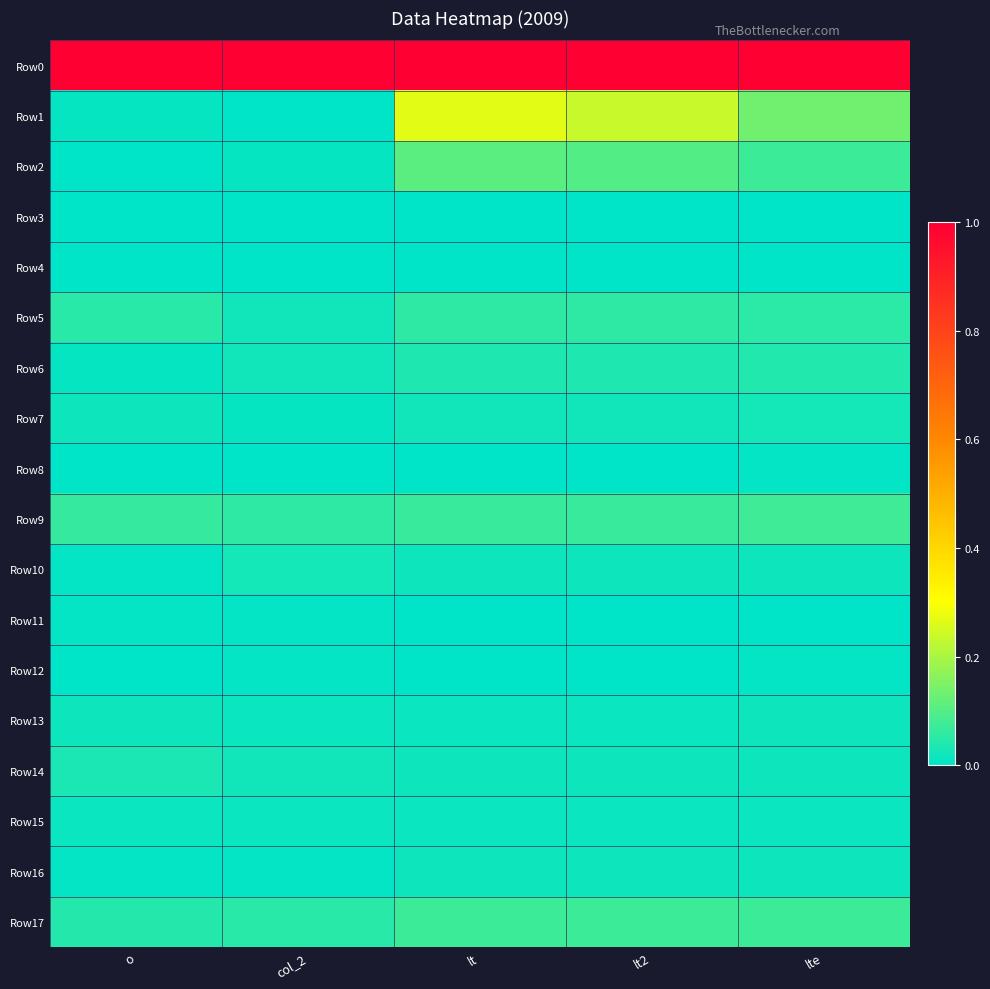

Reading right to left, transcribe all the data shown in this chart.

Row0: lte=1.0	lt2=1.0	lt=1.0	col_2=1.0	o=1.0
Row1: lte=0.1	lt2=0.2	lt=0.3	col_2=0.0	o=0.0
Row2: lte=0.1	lt2=0.1	lt=0.1	col_2=0.0	o=0.0
Row3: lte=0.0	lt2=0.0	lt=0.0	col_2=0.0	o=0.0
Row4: lte=0.0	lt2=0.0	lt=0.0	col_2=0.0	o=0.0
Row5: lte=0.1	lt2=0.1	lt=0.1	col_2=0.0	o=0.1
Row6: lte=0.0	lt2=0.0	lt=0.0	col_2=0.0	o=0.0
Row7: lte=0.0	lt2=0.0	lt=0.0	col_2=0.0	o=0.0
Row8: lte=0.0	lt2=0.0	lt=0.0	col_2=0.0	o=0.0
Row9: lte=0.1	lt2=0.1	lt=0.1	col_2=0.1	o=0.1
Row10: lte=0.0	lt2=0.0	lt=0.0	col_2=0.0	o=0.0
Row11: lte=0.0	lt2=0.0	lt=0.0	col_2=0.0	o=0.0
Row12: lte=0.0	lt2=0.0	lt=0.0	col_2=0.0	o=0.0
Row13: lte=0.0	lt2=0.0	lt=0.0	col_2=0.0	o=0.0
Row14: lte=0.0	lt2=0.0	lt=0.0	col_2=0.0	o=0.0
Row15: lte=0.0	lt2=0.0	lt=0.0	col_2=0.0	o=0.0
Row16: lte=0.0	lt2=0.0	lt=0.0	col_2=0.0	o=0.0
Row17: lte=0.1	lt2=0.1	lt=0.1	col_2=0.0	o=0.0